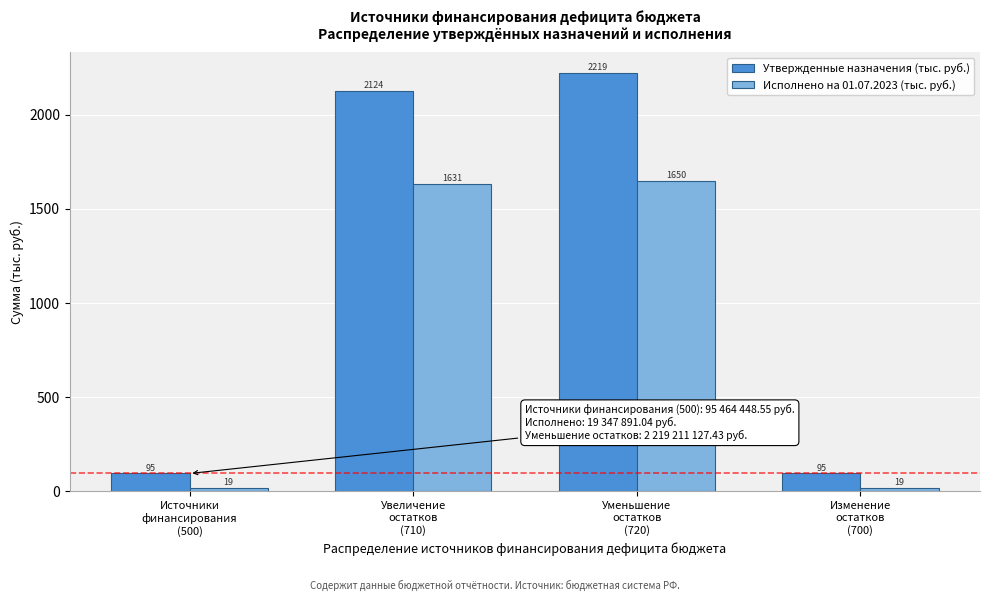

Which series has the largest total across all categories?

Утвержденные назначения (тыс. руб.)